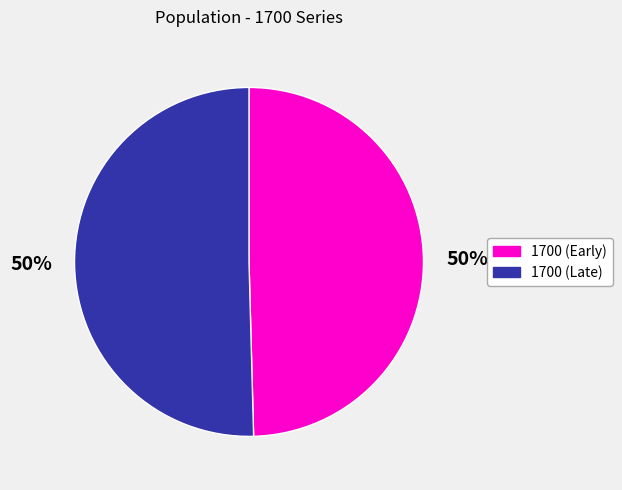

To the nearest percent, what is the average slice percentage?

50%